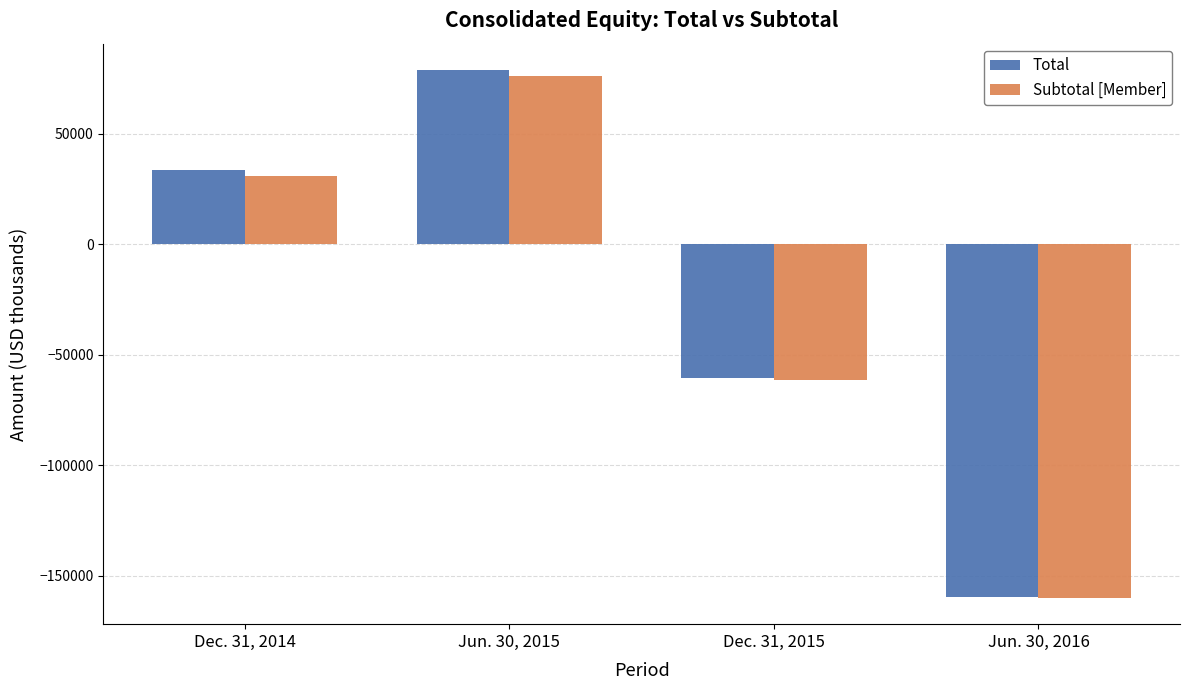

What is the total value across all series at Jun. 30, 2015?

155053